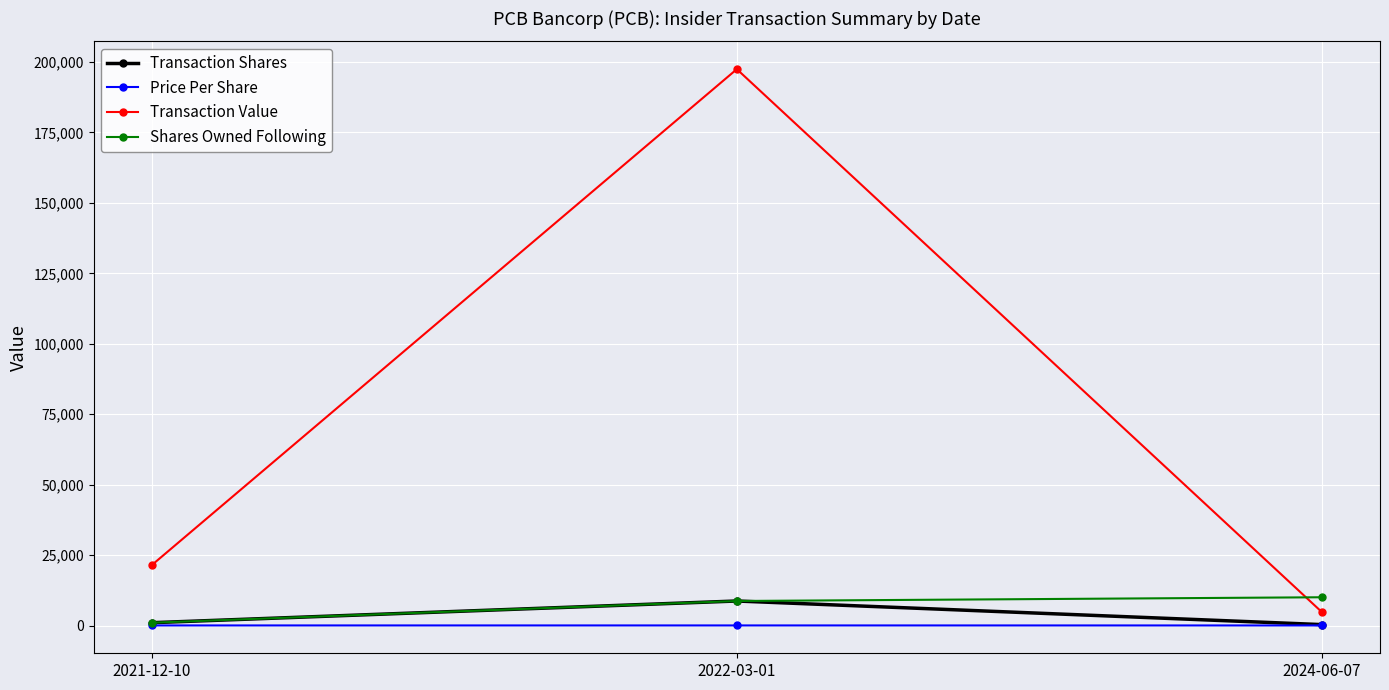

What is the label of the 2nd point from the right?

2022-03-01